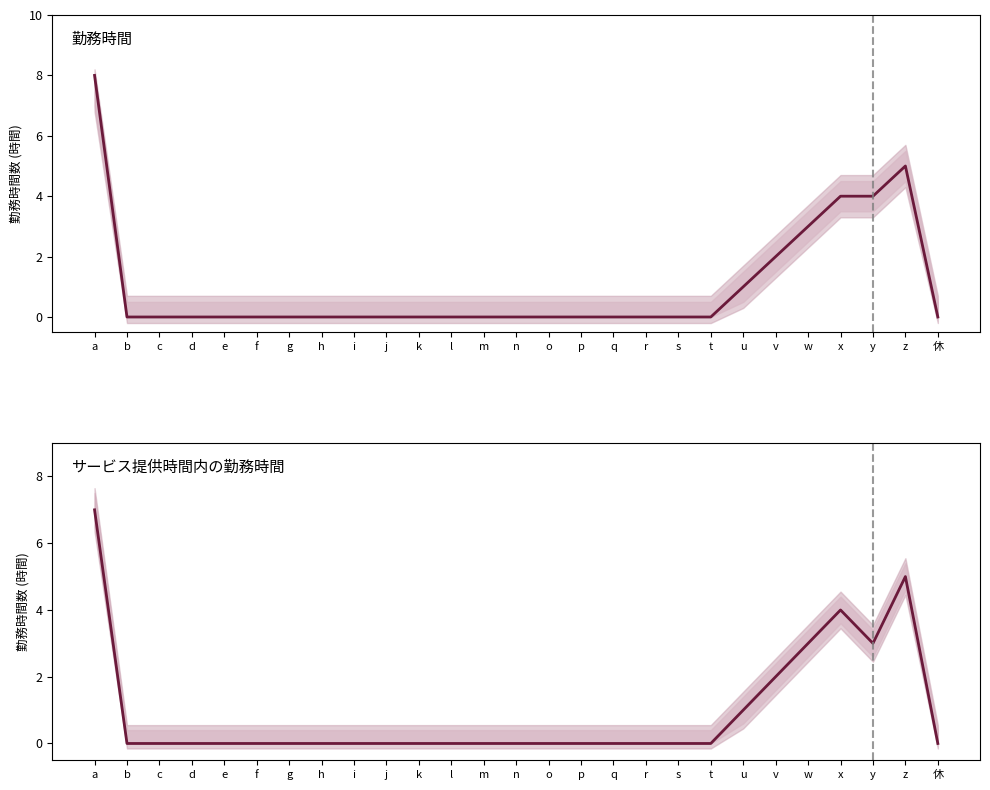

What are all the series names shown in the legend?

勤務時間, サービス提供時間内の勤務時間